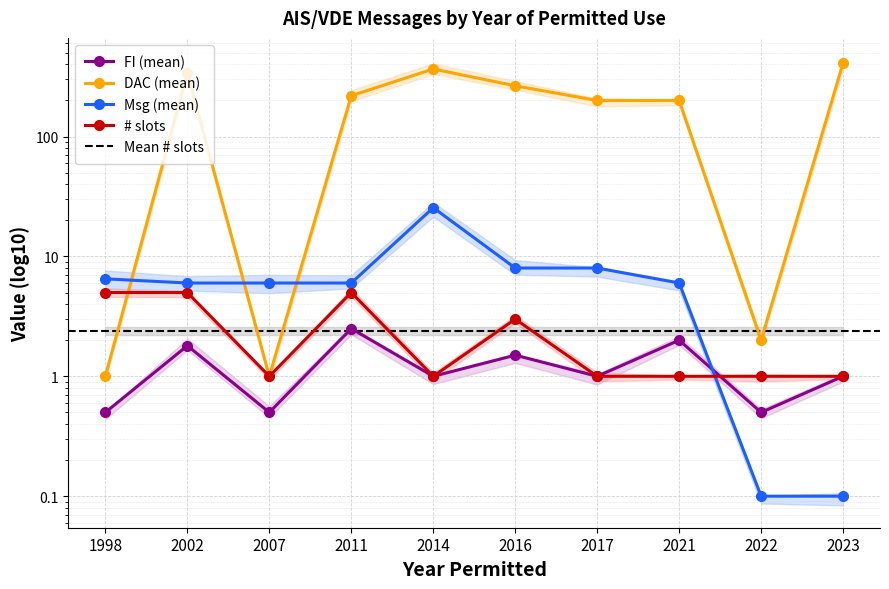

True or false: DAC (mean) and FI (mean) cross at least once.

False